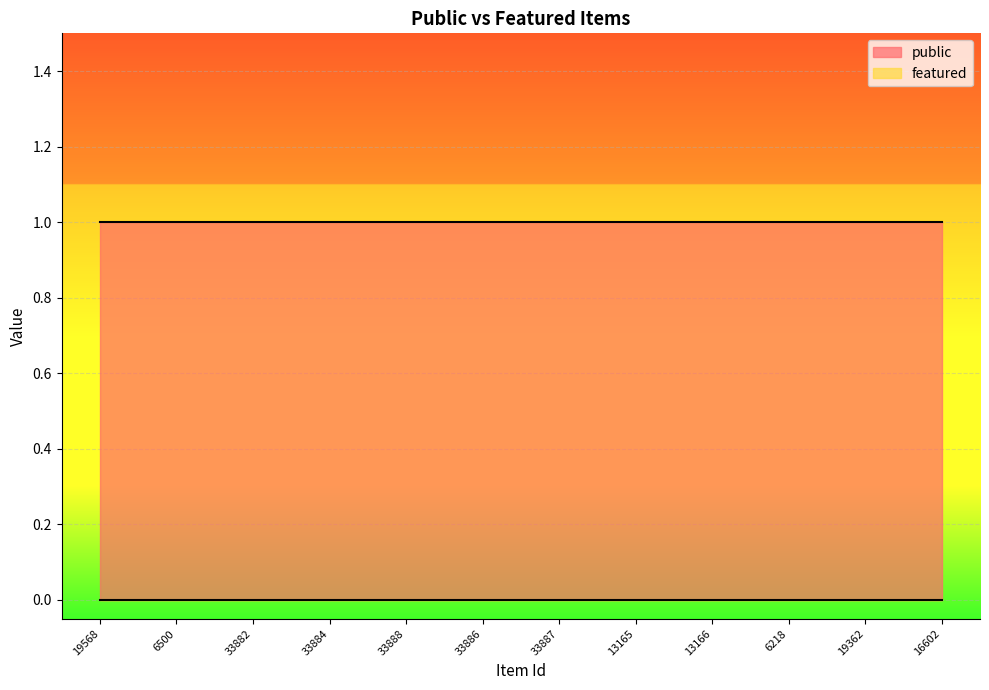

Which label corresponds to the largest value in the chart?

19568